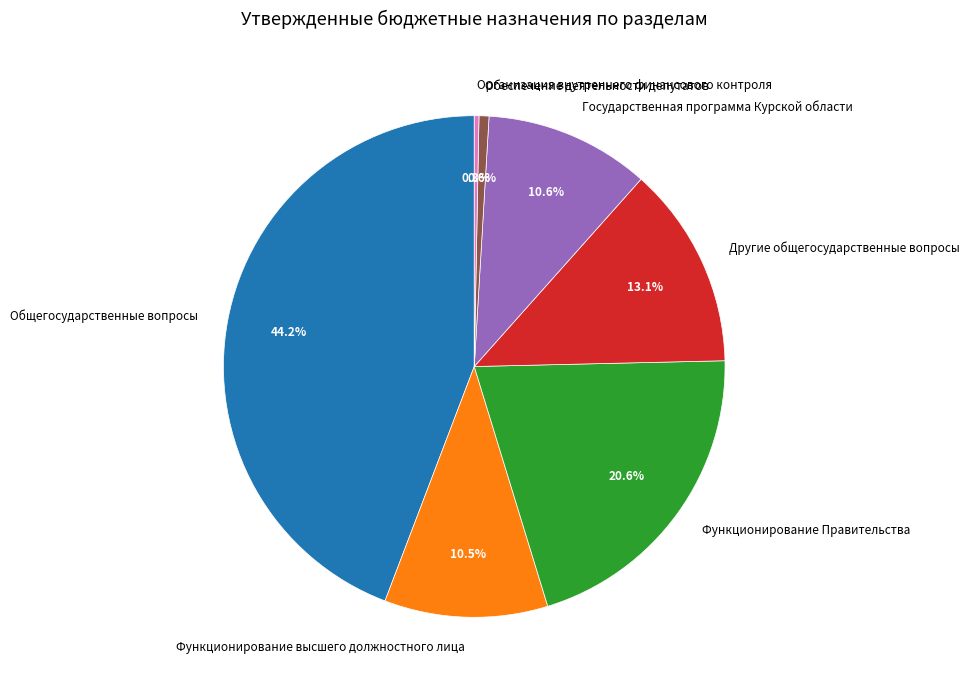

What is the ratio of the value at Обеспечение деятельности депутатов to the value at Государственная программа Курской области?

0.1